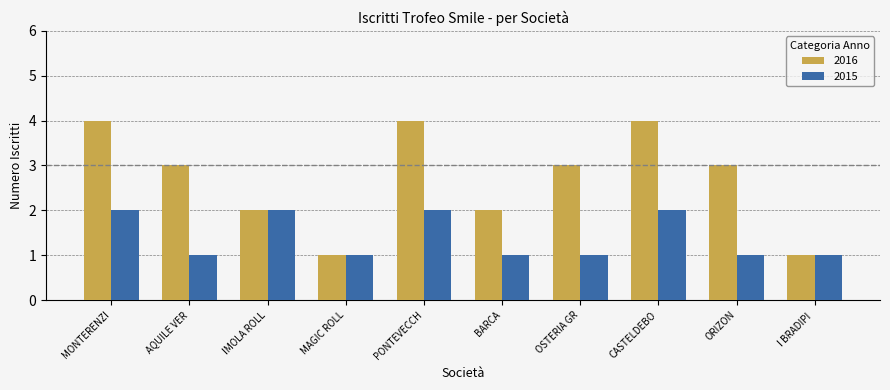

How many categories are shown in the chart?

10